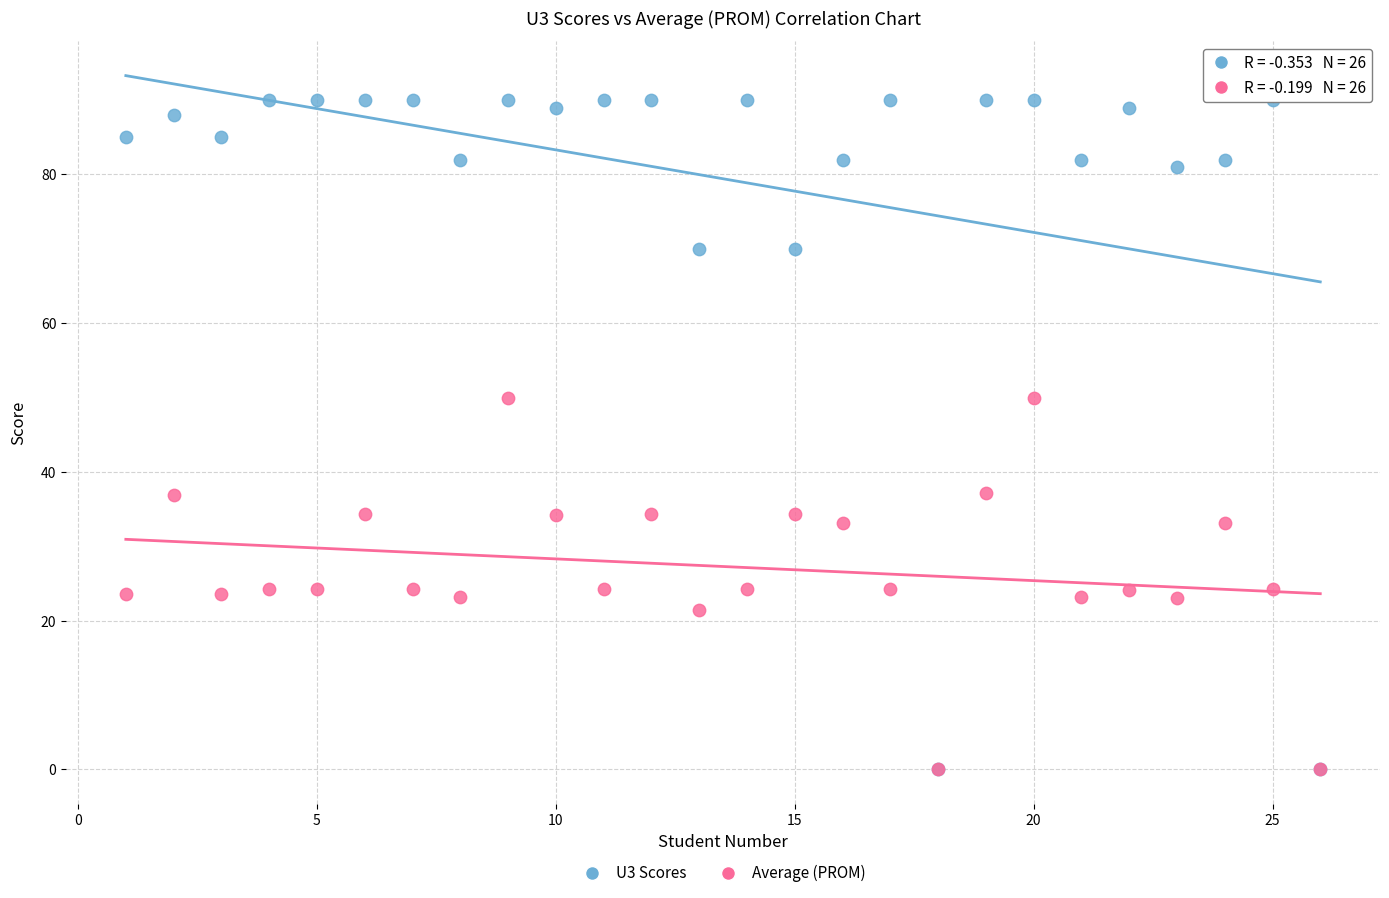

Which series reaches the maximum Y coordinate?

U3 Scores